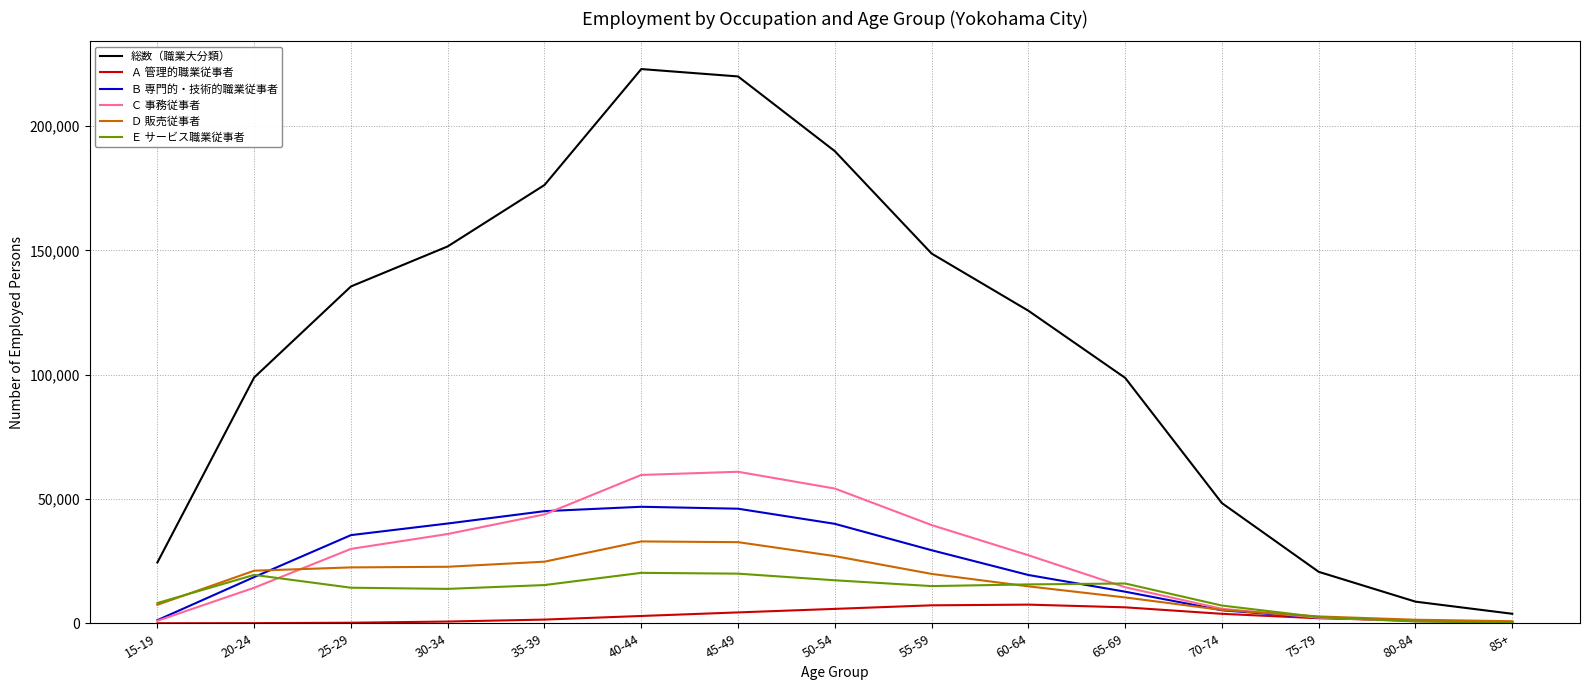

Where is Ｃ 事務従事者 nearest to the value 30618?

25-29